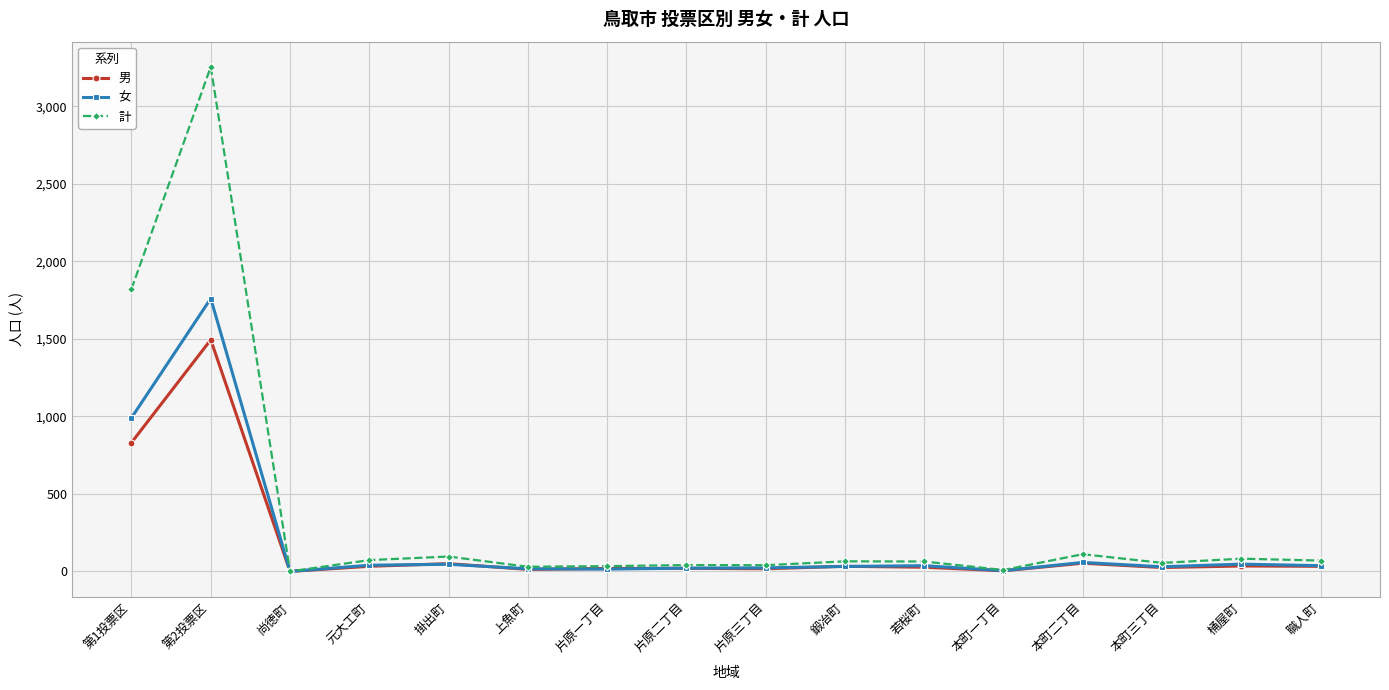

True or false: 計 has a value of 111 at 本町二丁目.

True